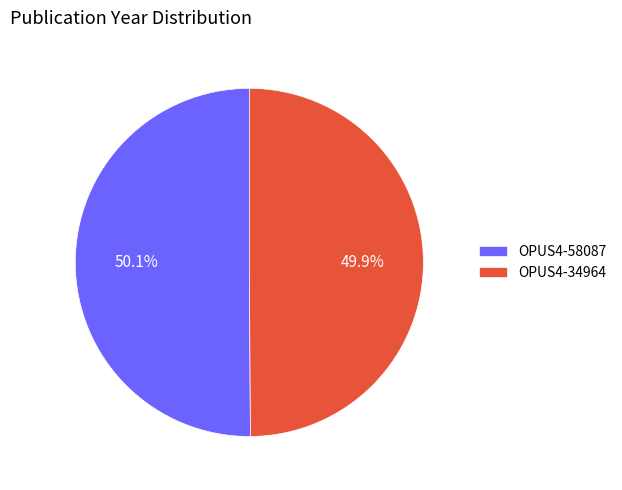

True or false: OPUS4-34964 accounts for 50% of the total.

True